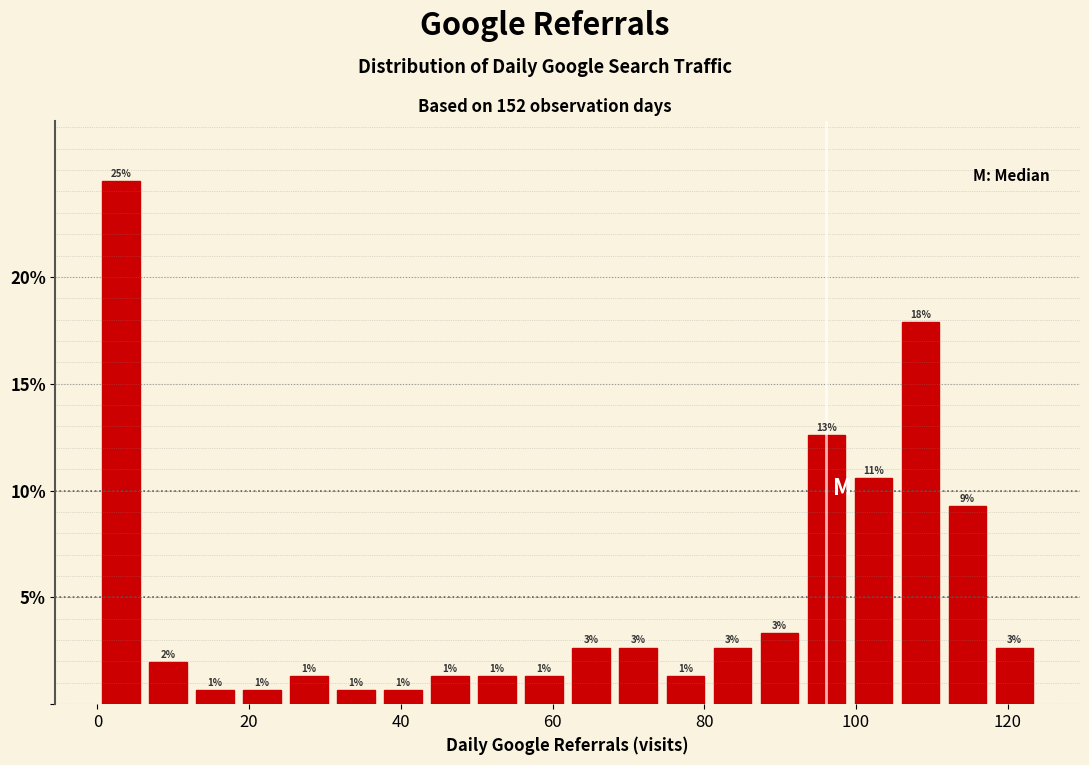

Around what value on the x-axis is the tallest bar? Give the approximate position of its centre, as read against the axis.

4